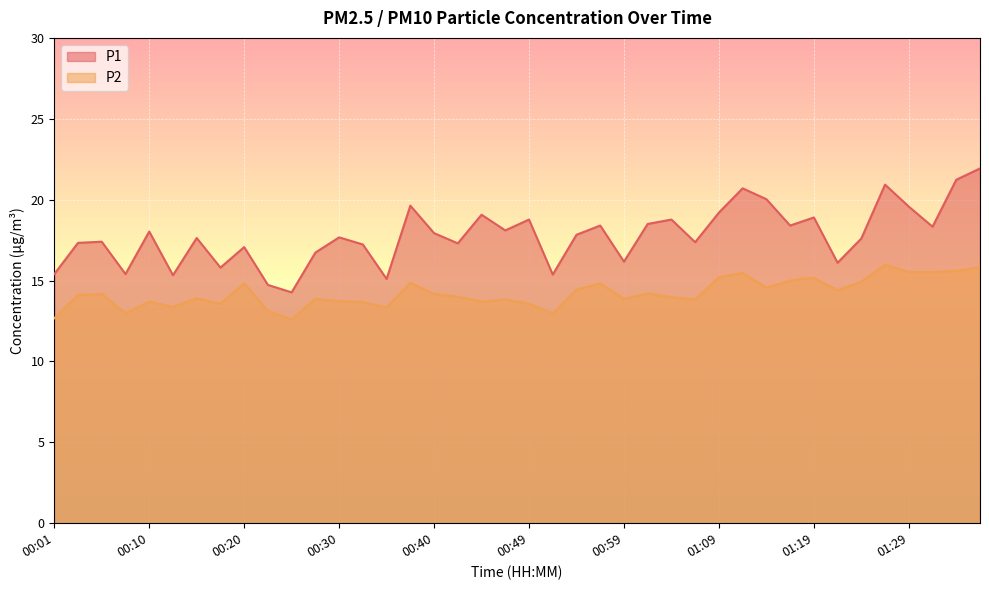

What is the greatest value displayed?

21.9